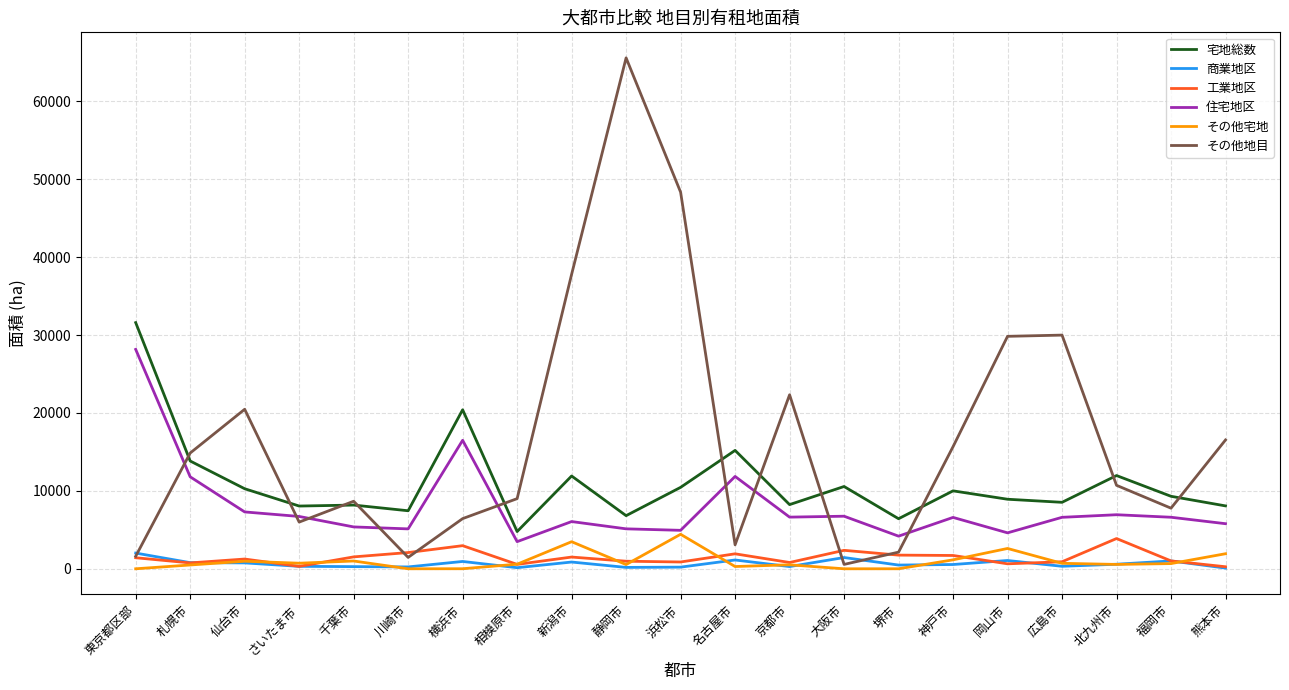

Which series has the largest range (max minus min)?

その他地目